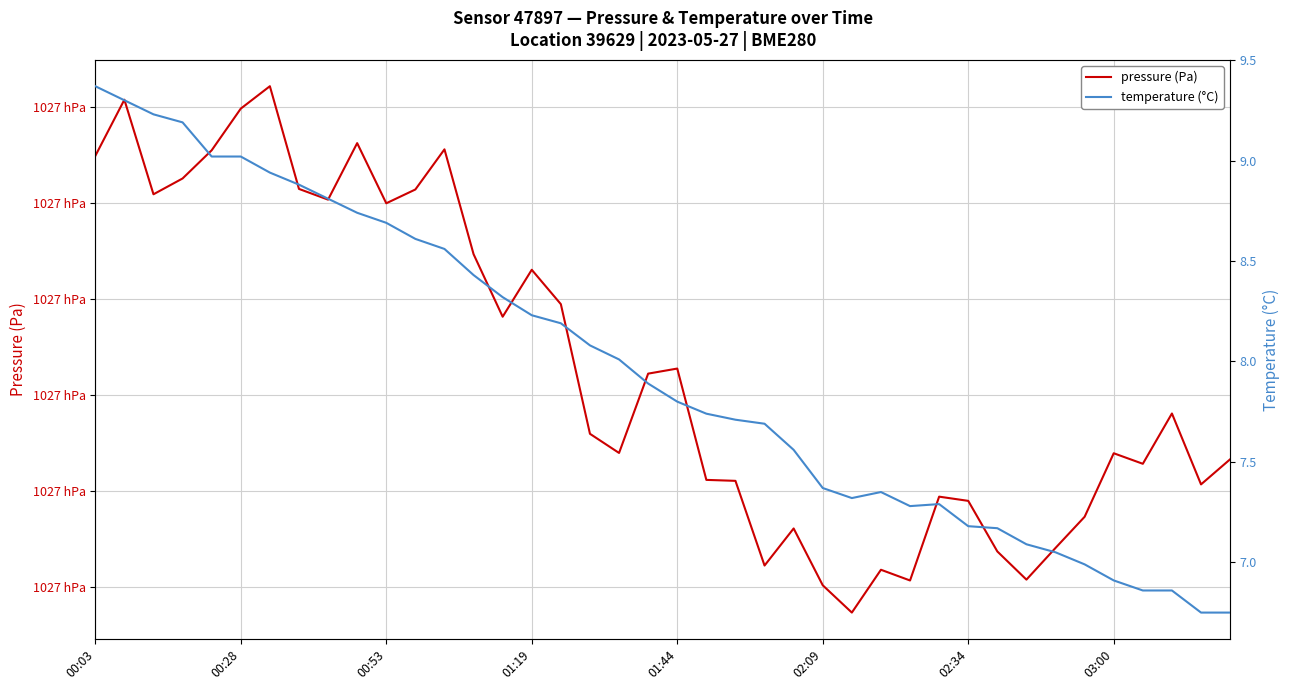

What are all the series names shown in the legend?

pressure (Pa), temperature (°C)